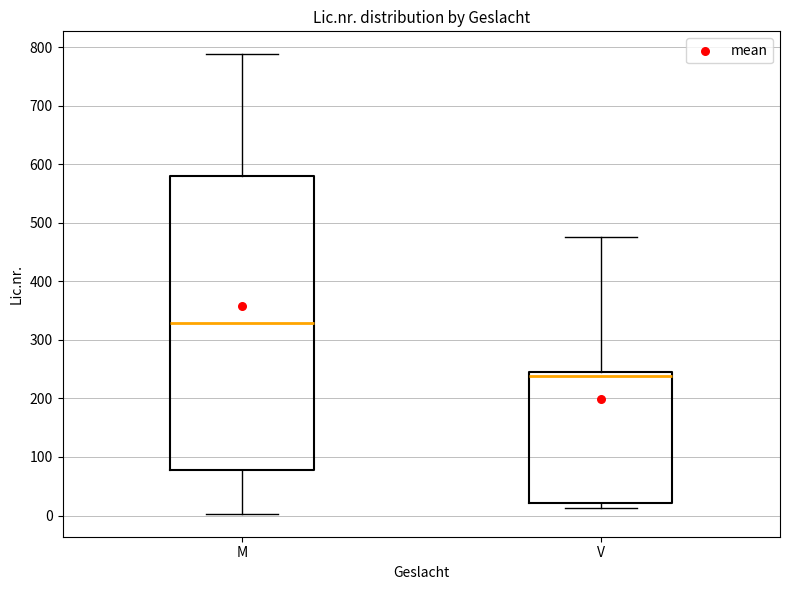

Where is the upper edge of the box for M on the y-axis? The values are not printed on the chart, so give them approximately, as read against the axis.

580